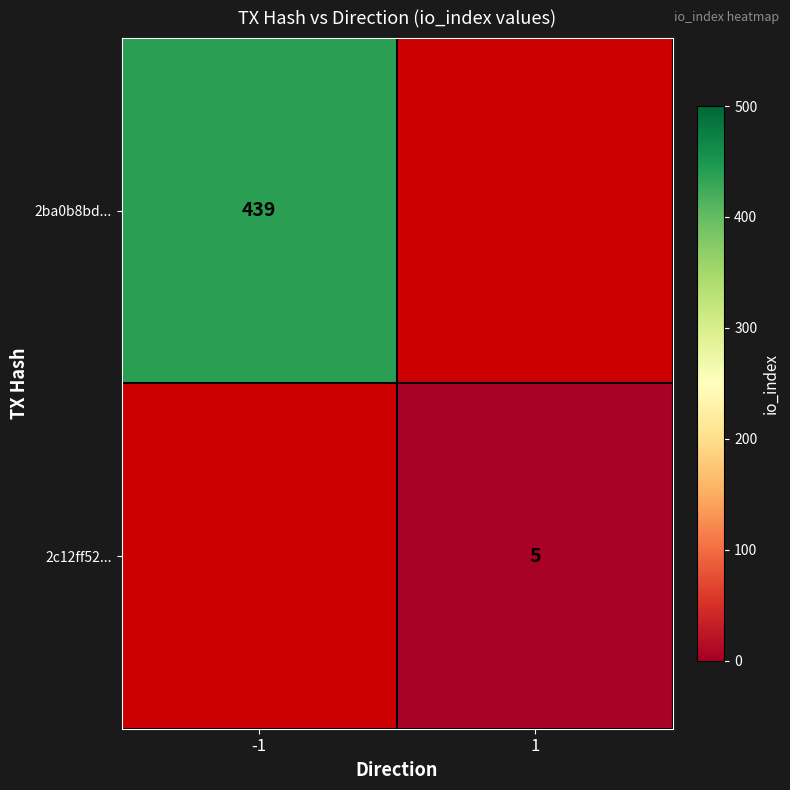

Is it true that 2ba0b8bd... equals 283 at -1?

False